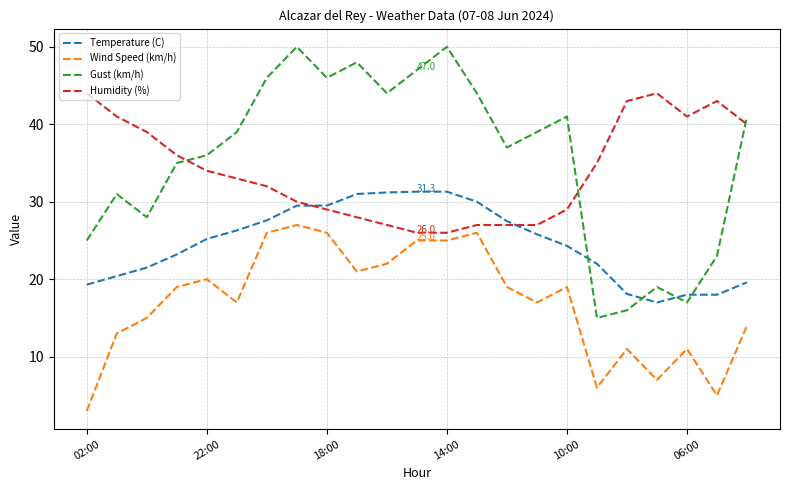

Which series has the widest spread of values?

Gust (km/h)